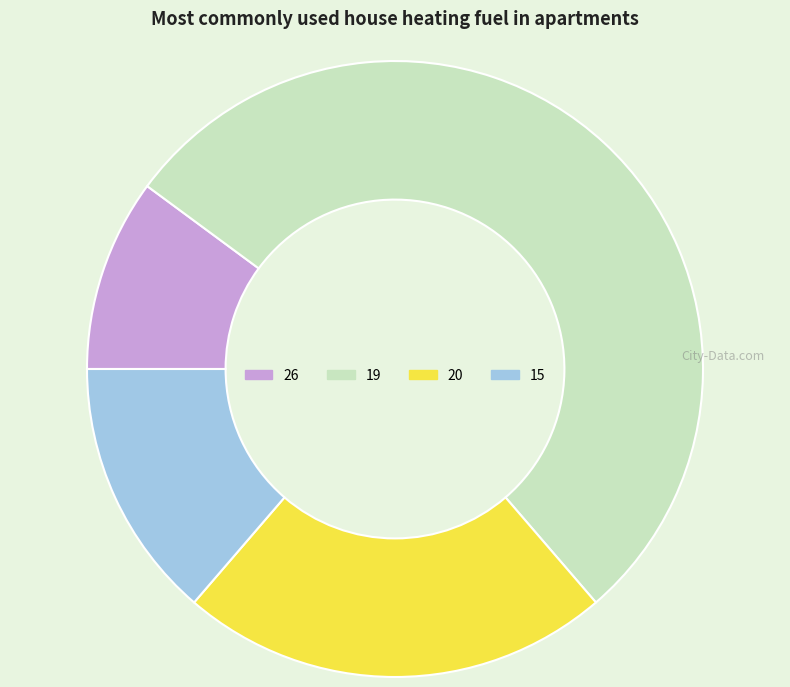

What is the ratio of the value at 15 to the value at 19?

0.3